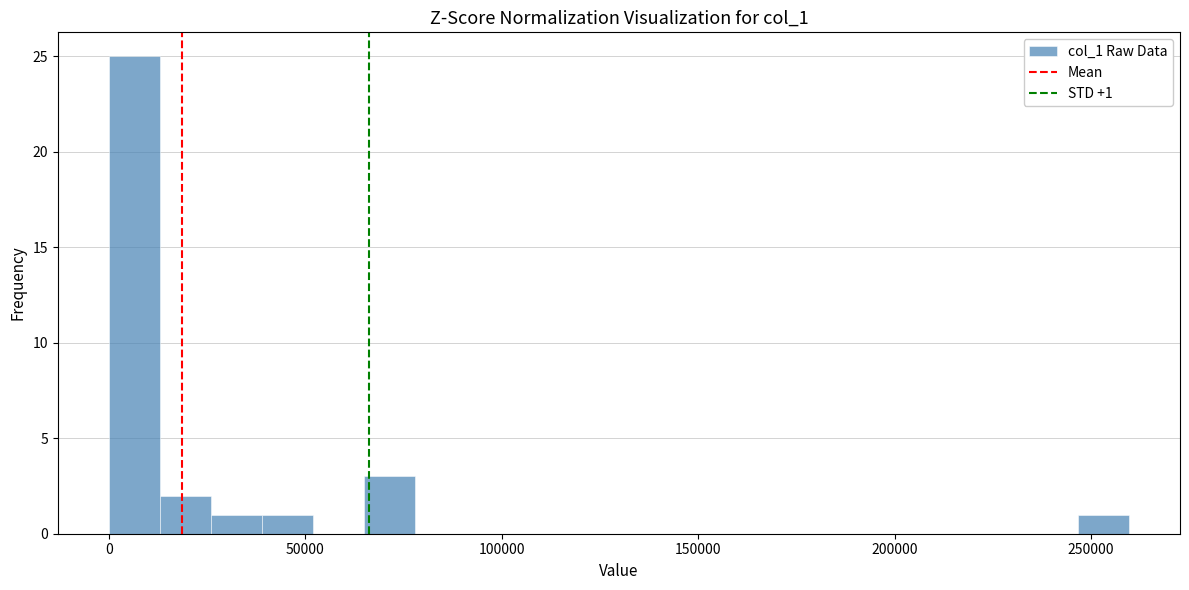

Read against the x-axis, roughly where is the centre of the tallest bar?

5000